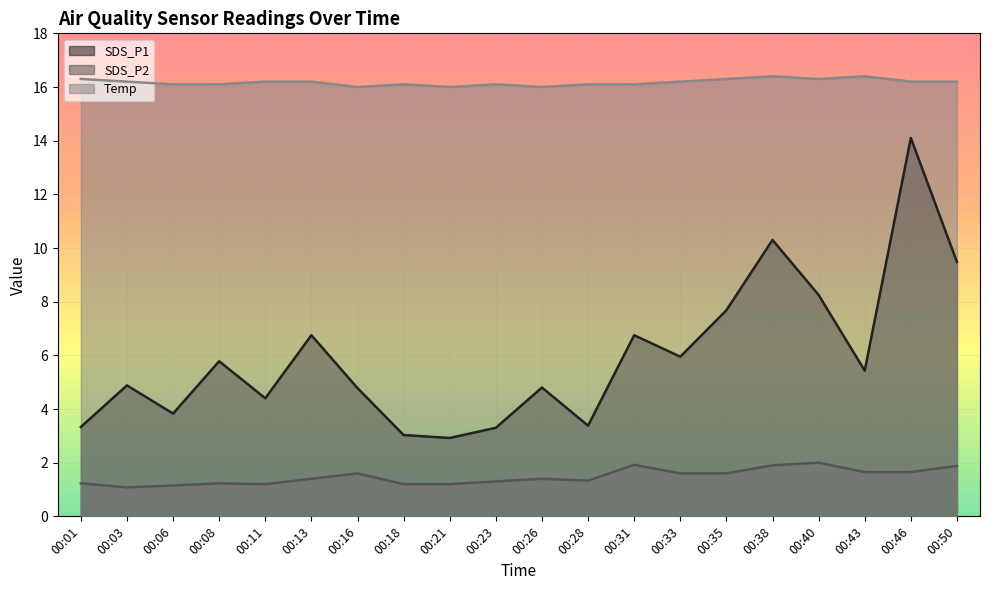

Reading right to left, extract all data points from this chart.

SDS_P1: 00:50=9.5	00:46=14.1	00:43=5.4	00:40=8.2	00:38=10.3	00:35=7.7	00:33=6.0	00:31=6.8	00:28=3.4	00:26=4.8	00:23=3.3	00:21=2.9	00:18=3.0	00:16=4.8	00:13=6.8	00:11=4.4	00:08=5.8	00:06=3.8	00:03=4.9	00:01=3.3
SDS_P2: 00:50=1.9	00:46=1.6	00:43=1.6	00:40=2.0	00:38=1.9	00:35=1.6	00:33=1.6	00:31=1.9	00:28=1.3	00:26=1.4	00:23=1.3	00:21=1.2	00:18=1.2	00:16=1.6	00:13=1.4	00:11=1.2	00:08=1.2	00:06=1.1	00:03=1.1	00:01=1.2
Temp: 00:50=16.2	00:46=16.2	00:43=16.4	00:40=16.3	00:38=16.4	00:35=16.3	00:33=16.2	00:31=16.1	00:28=16.1	00:26=16.0	00:23=16.1	00:21=16.0	00:18=16.1	00:16=16.0	00:13=16.2	00:11=16.2	00:08=16.1	00:06=16.1	00:03=16.2	00:01=16.3